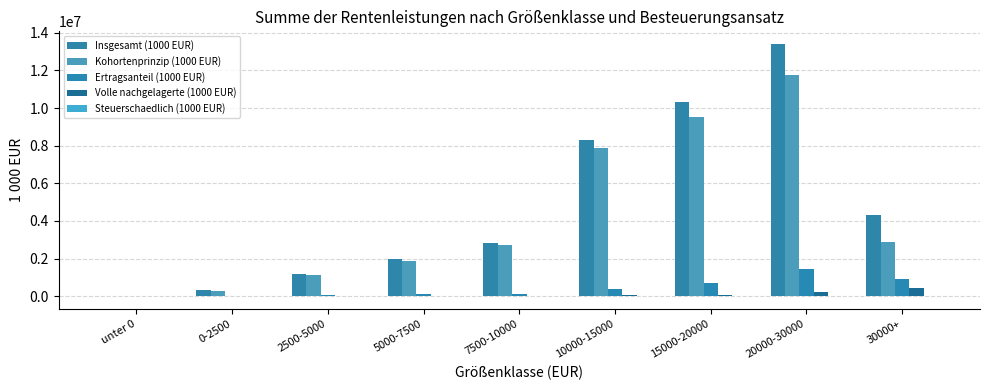

How many categories are shown in the chart?

9